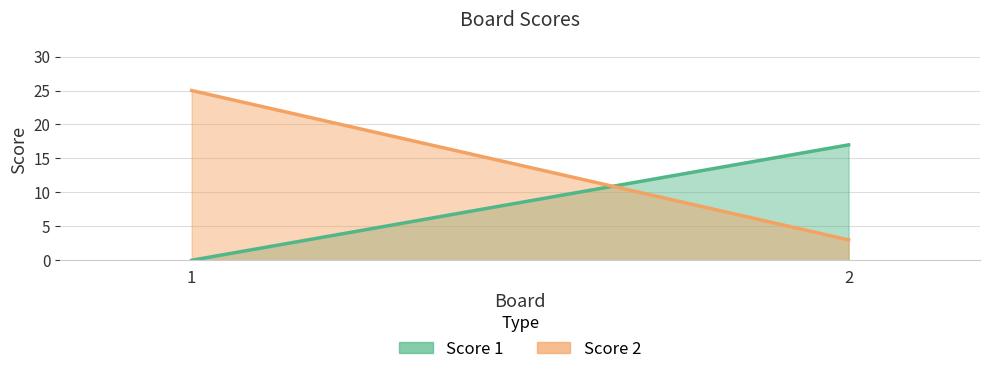

List the labels in order of Score 1 value, smallest first.

1, 2